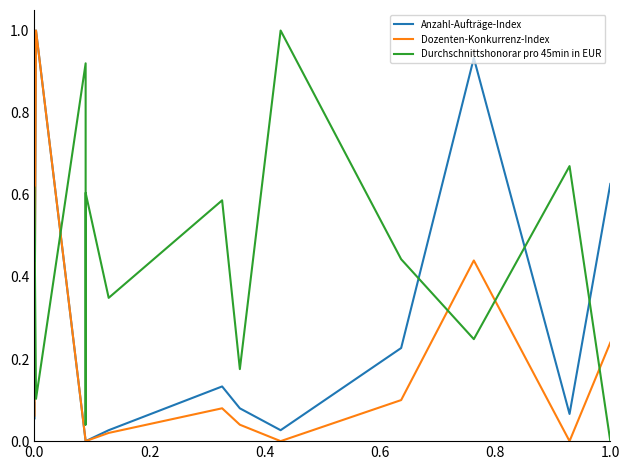

How many interior local peaks does the Dozenten-Konkurrenz-Index series have?

3